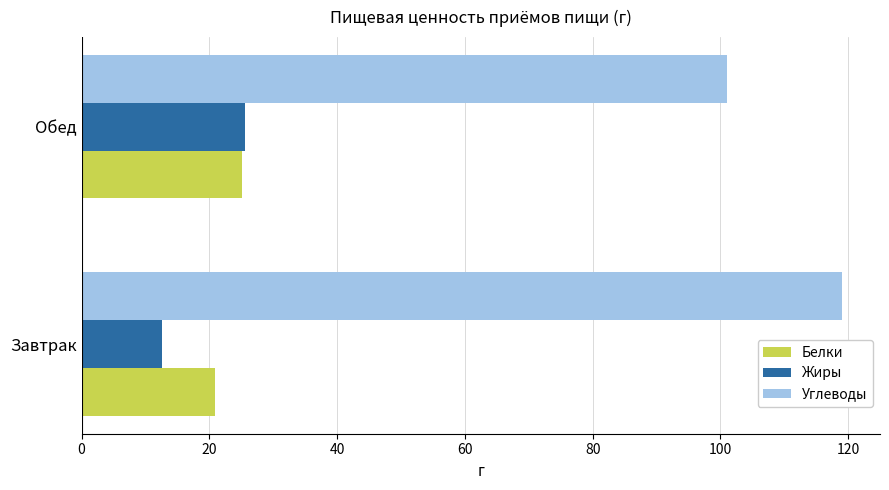

True or false: Белки has a value of 10.3 at Обед.

False